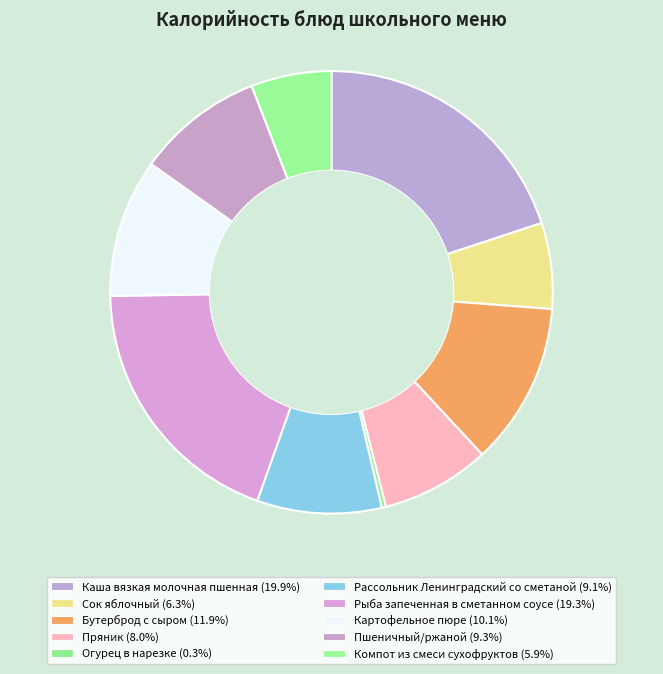

What is the largest slice in the pie chart?

Каша вязкая молочная пшенная